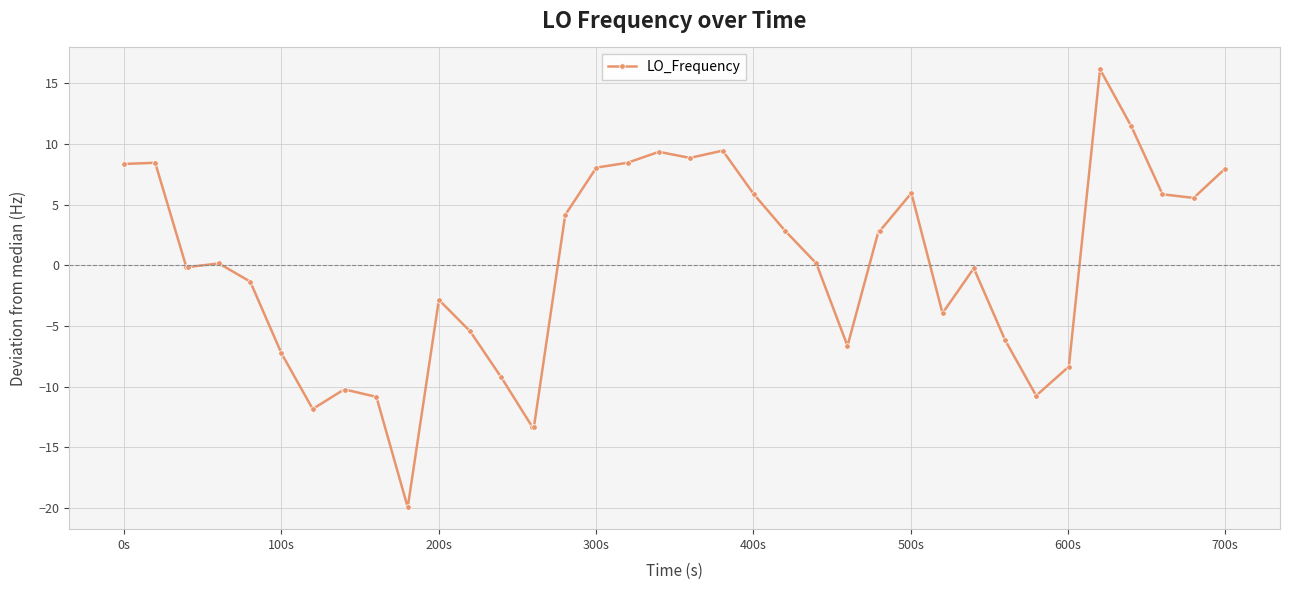

How many distinct data groups are displayed?

1